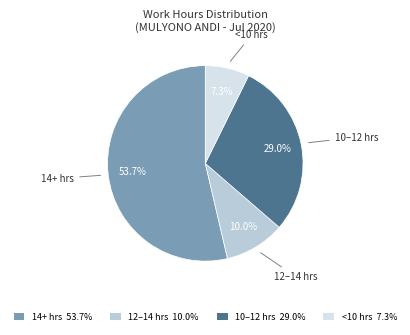

How much of the chart is everything except <10 hrs 7.3%?

92.7%